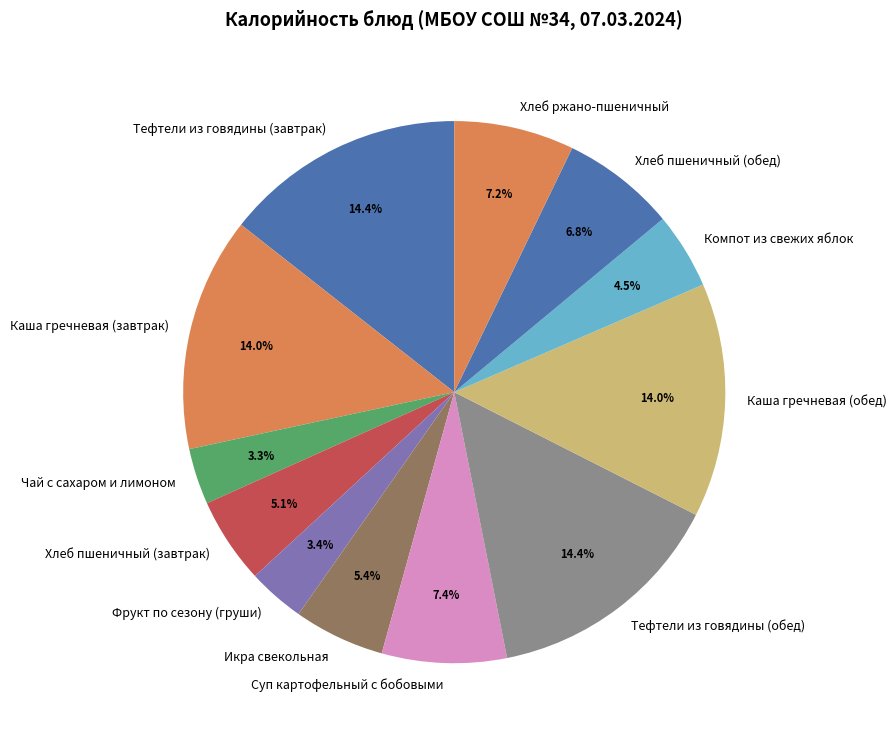

What percentage do Компот из свежих яблок and Фрукт по сезону (груши) together represent?

7.9%